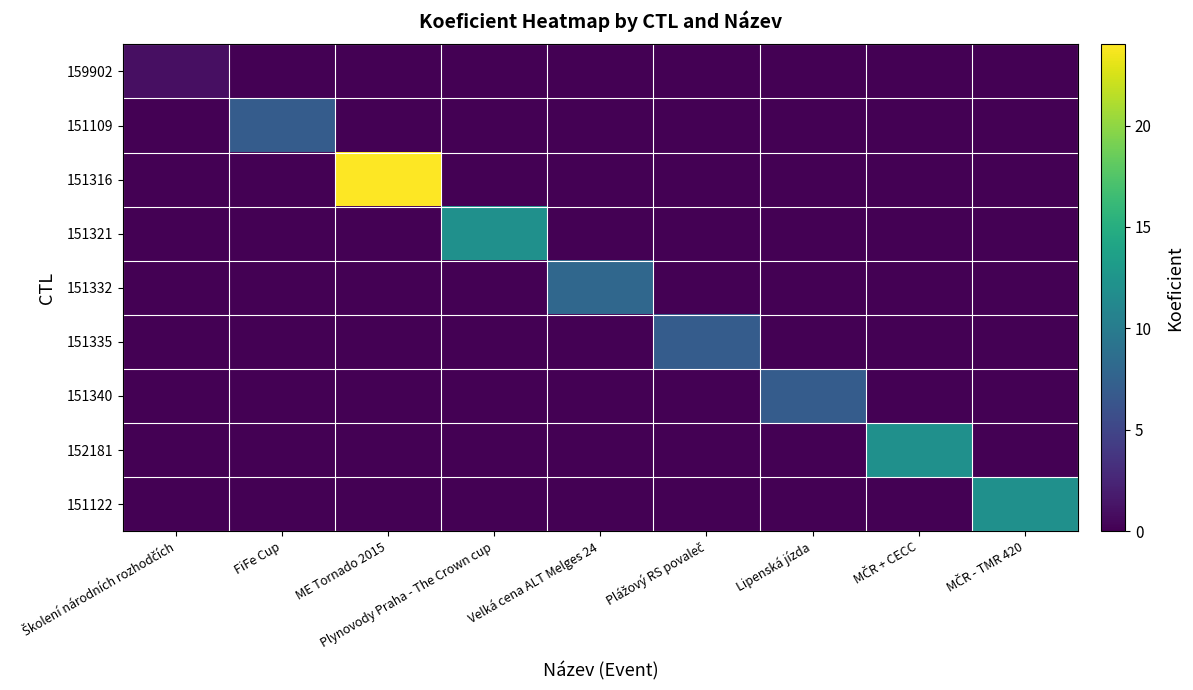

Reading right to left, extract all data points from this chart.

159902: MČR - TMR 420=0	MČR + CECC=0	Lipenská jízda=0	Plážový RS povaleč=0	Velká cena ALT Melges 24=0	Plynovody Praha - The Crown cup=0	ME Tornado 2015=0	FiFe Cup=0	Školení národních rozhodčích=1
151109: MČR - TMR 420=0	MČR + CECC=0	Lipenská jízda=0	Plážový RS povaleč=0	Velká cena ALT Melges 24=0	Plynovody Praha - The Crown cup=0	ME Tornado 2015=0	FiFe Cup=7	Školení národních rozhodčích=0
151316: MČR - TMR 420=0	MČR + CECC=0	Lipenská jízda=0	Plážový RS povaleč=0	Velká cena ALT Melges 24=0	Plynovody Praha - The Crown cup=0	ME Tornado 2015=24	FiFe Cup=0	Školení národních rozhodčích=0
151321: MČR - TMR 420=0	MČR + CECC=0	Lipenská jízda=0	Plážový RS povaleč=0	Velká cena ALT Melges 24=0	Plynovody Praha - The Crown cup=12	ME Tornado 2015=0	FiFe Cup=0	Školení národních rozhodčích=0
151332: MČR - TMR 420=0	MČR + CECC=0	Lipenská jízda=0	Plážový RS povaleč=0	Velká cena ALT Melges 24=8	Plynovody Praha - The Crown cup=0	ME Tornado 2015=0	FiFe Cup=0	Školení národních rozhodčích=0
151335: MČR - TMR 420=0	MČR + CECC=0	Lipenská jízda=0	Plážový RS povaleč=7	Velká cena ALT Melges 24=0	Plynovody Praha - The Crown cup=0	ME Tornado 2015=0	FiFe Cup=0	Školení národních rozhodčích=0
151340: MČR - TMR 420=0	MČR + CECC=0	Lipenská jízda=7	Plážový RS povaleč=0	Velká cena ALT Melges 24=0	Plynovody Praha - The Crown cup=0	ME Tornado 2015=0	FiFe Cup=0	Školení národních rozhodčích=0
152181: MČR - TMR 420=0	MČR + CECC=12	Lipenská jízda=0	Plážový RS povaleč=0	Velká cena ALT Melges 24=0	Plynovody Praha - The Crown cup=0	ME Tornado 2015=0	FiFe Cup=0	Školení národních rozhodčích=0
151122: MČR - TMR 420=12	MČR + CECC=0	Lipenská jízda=0	Plážový RS povaleč=0	Velká cena ALT Melges 24=0	Plynovody Praha - The Crown cup=0	ME Tornado 2015=0	FiFe Cup=0	Školení národních rozhodčích=0